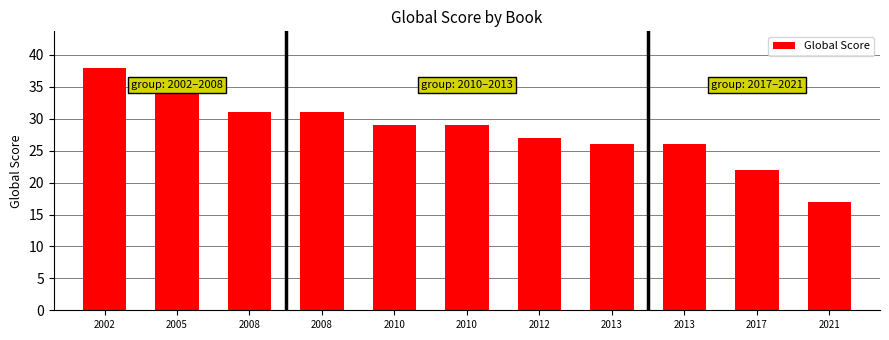

Reading left to right, extract all data points from this chart.

38	35	31	31	29	29	27	26	26	22	17